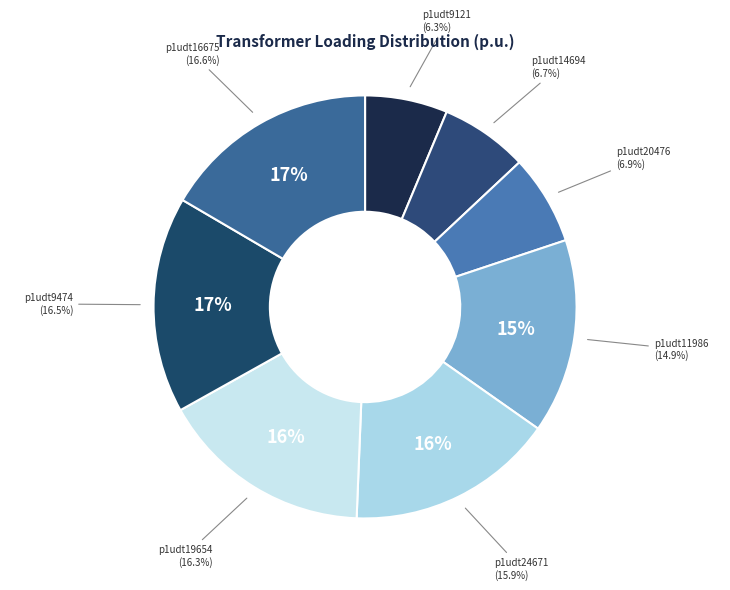

Rank the categories by value from highest to lowest.

p1udt16675, p1udt9474, p1udt19654, p1udt24671, p1udt11986, p1udt20476, p1udt14694, p1udt9121